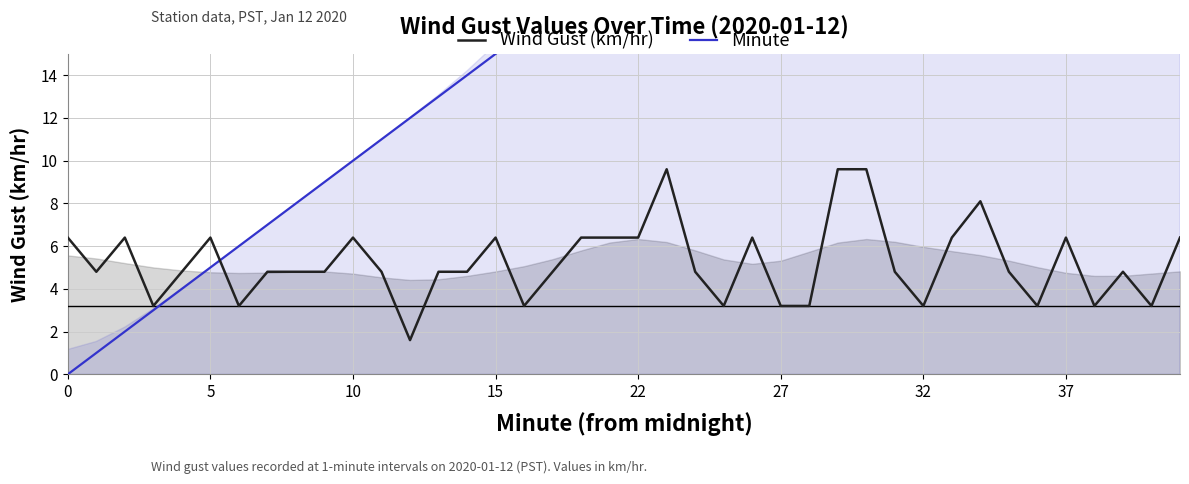

What is the average value of the Wind Gust (km/hr) series?

5.2